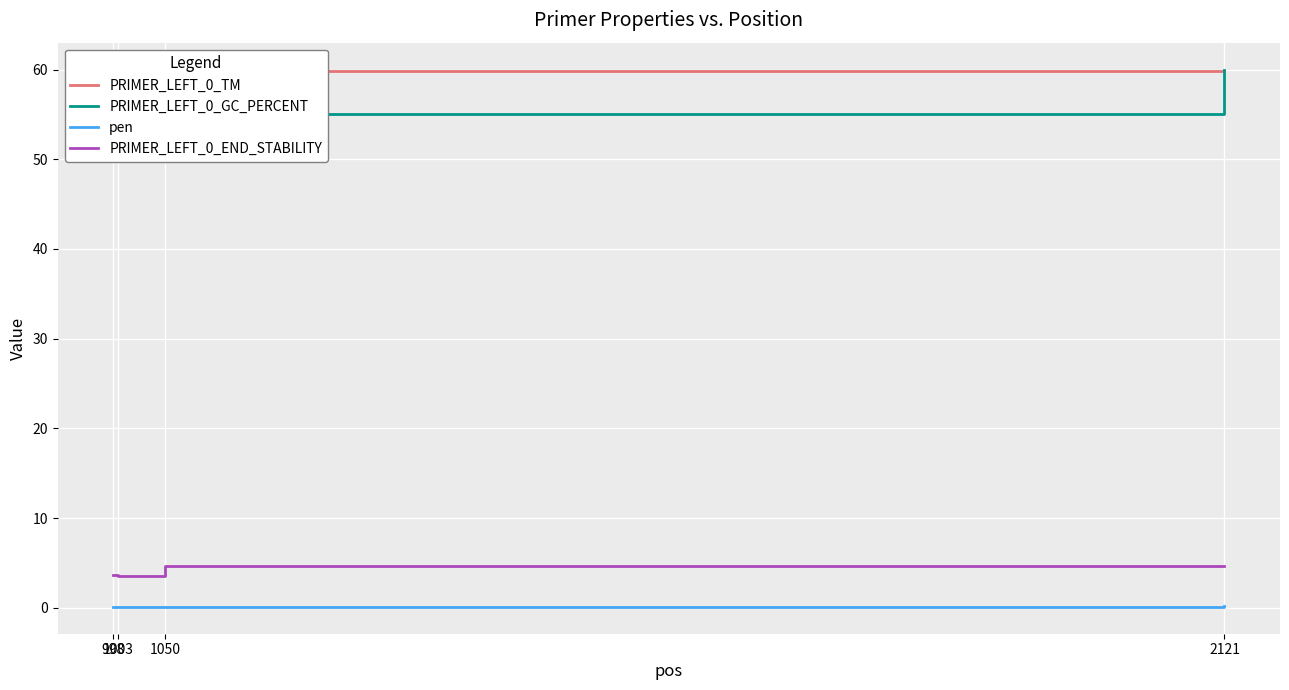

True or false: PRIMER_LEFT_0_GC_PERCENT has more than 2 interior local peaks.

False